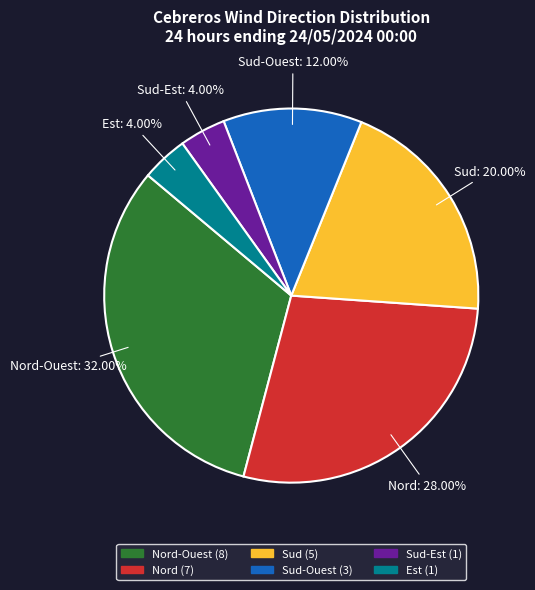

Count the number of slices in the pie.

6